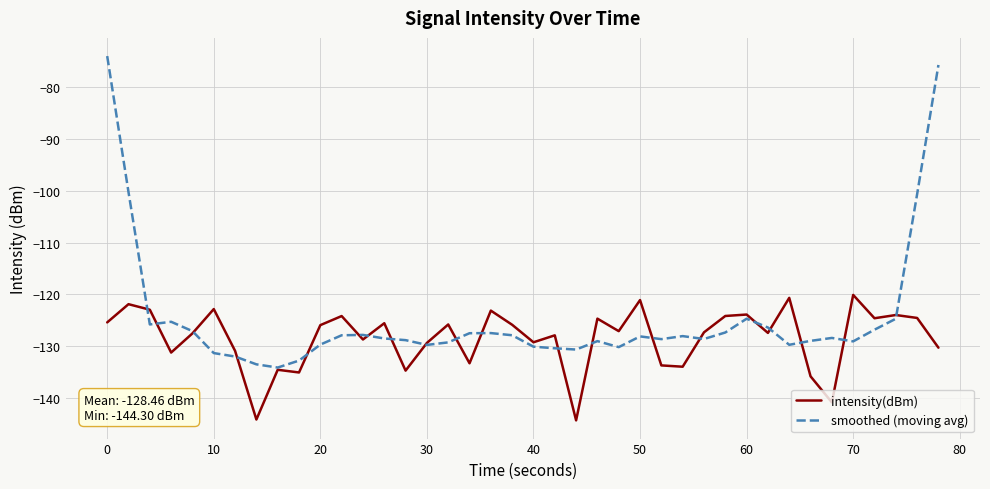

List the series in order of their overall mean, lowest first.

intensity(dBm), smoothed (moving avg)